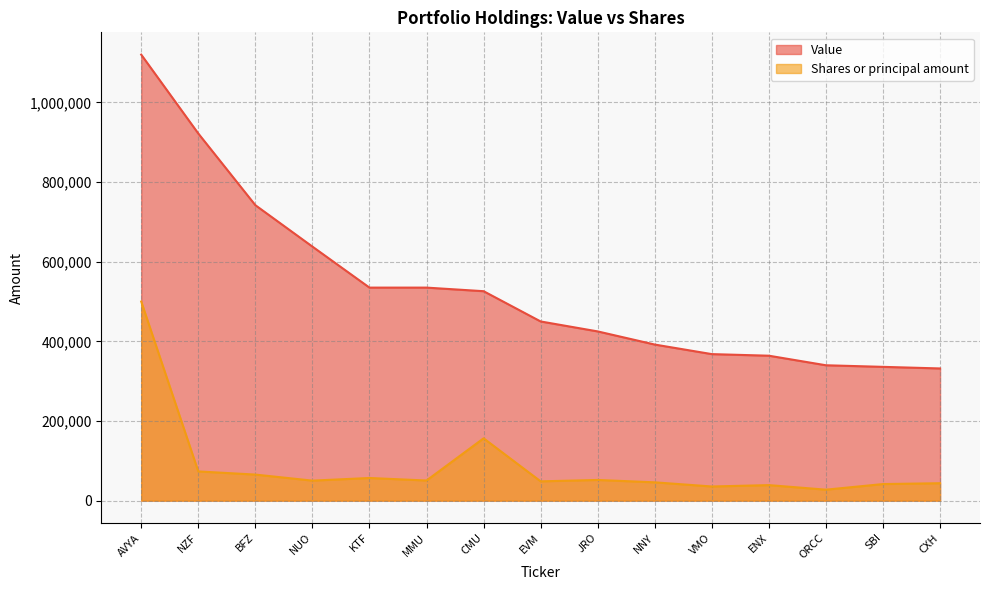

Where does the Shares or principal amount series first go above 50320?

AVYA